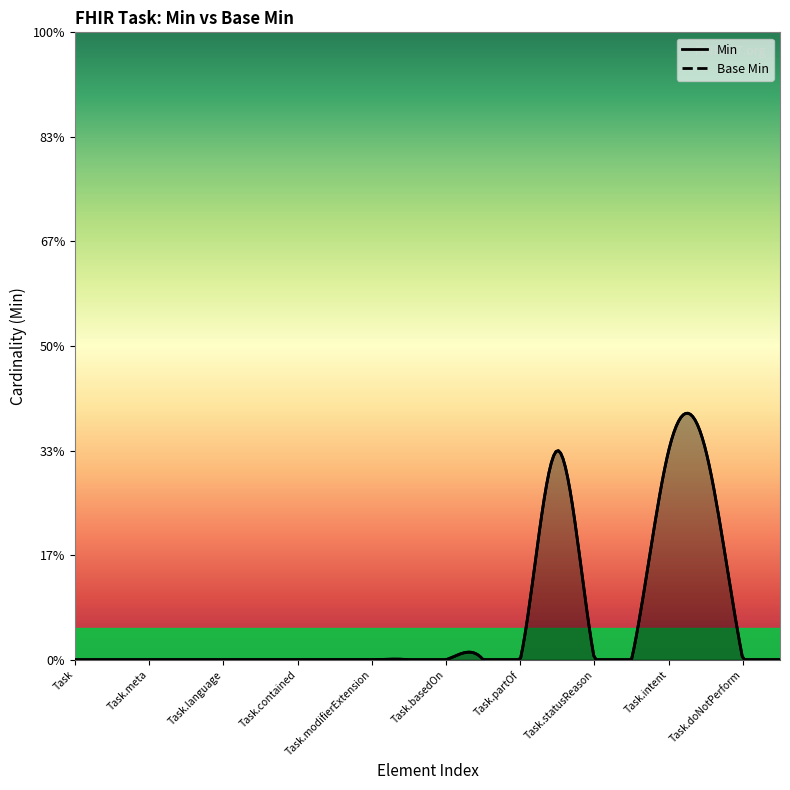

Reading right to left, extract all data points from this chart.

Min: 0	0	1	1	0	0	1	0	0	0	0	0	0	0	0	0	0	0	0	0
Base Min: 0	0	1	1	0	0	1	0	0	0	0	0	0	0	0	0	0	0	0	0